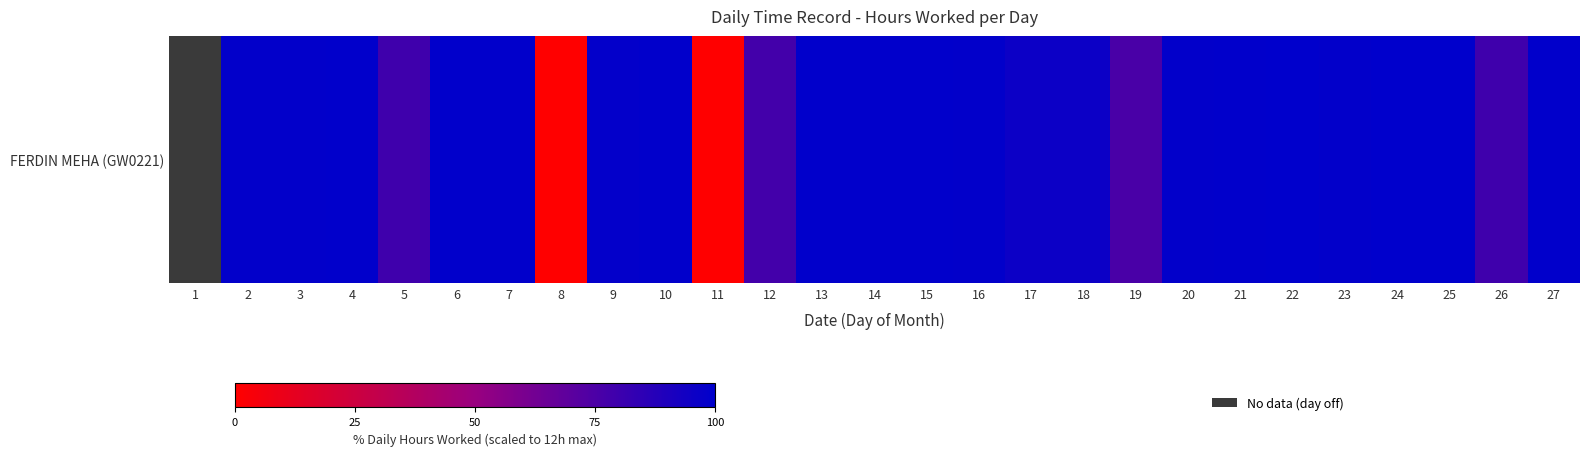

Approximately how many times larger is the value at 24 compared to 3?

1.0